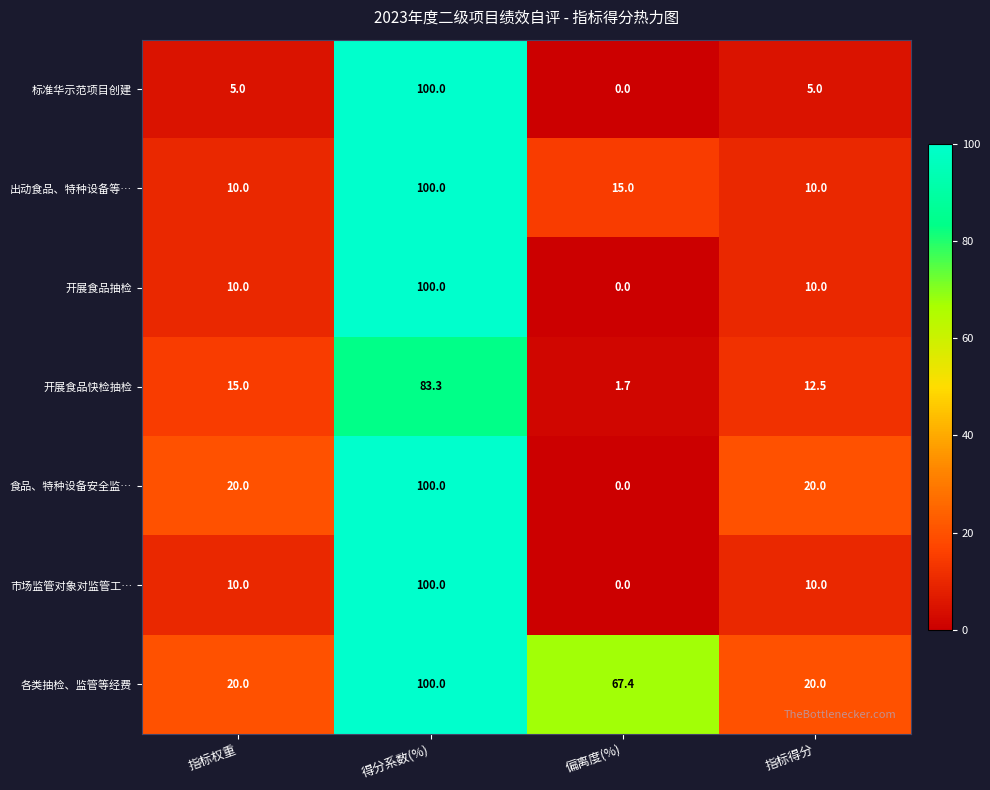

Count the 市场监管对象对监管工… values in the range 10 to 100.

3